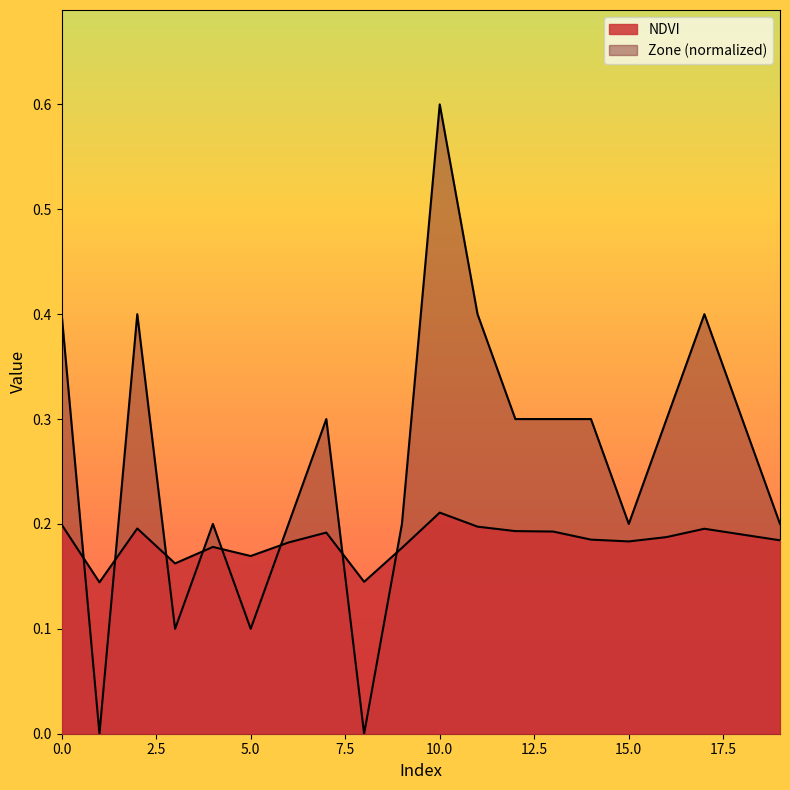

What is the difference between the maximum and minimum values in the Zone series?

0.6